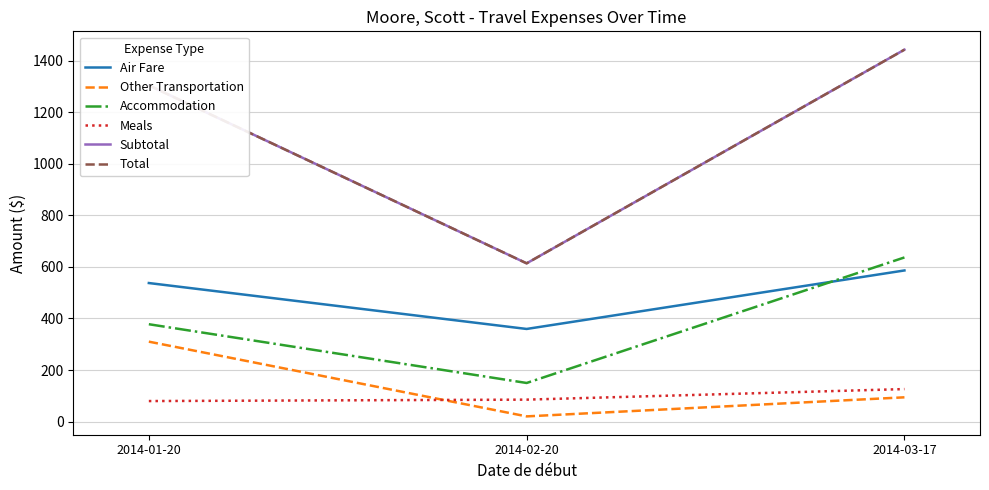

What position from the right is 2014-02-20?

2